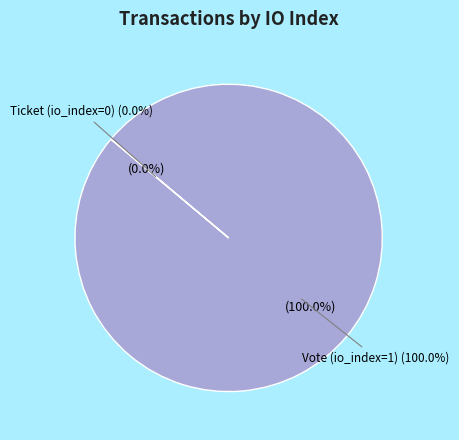

Count the number of slices in the pie.

2